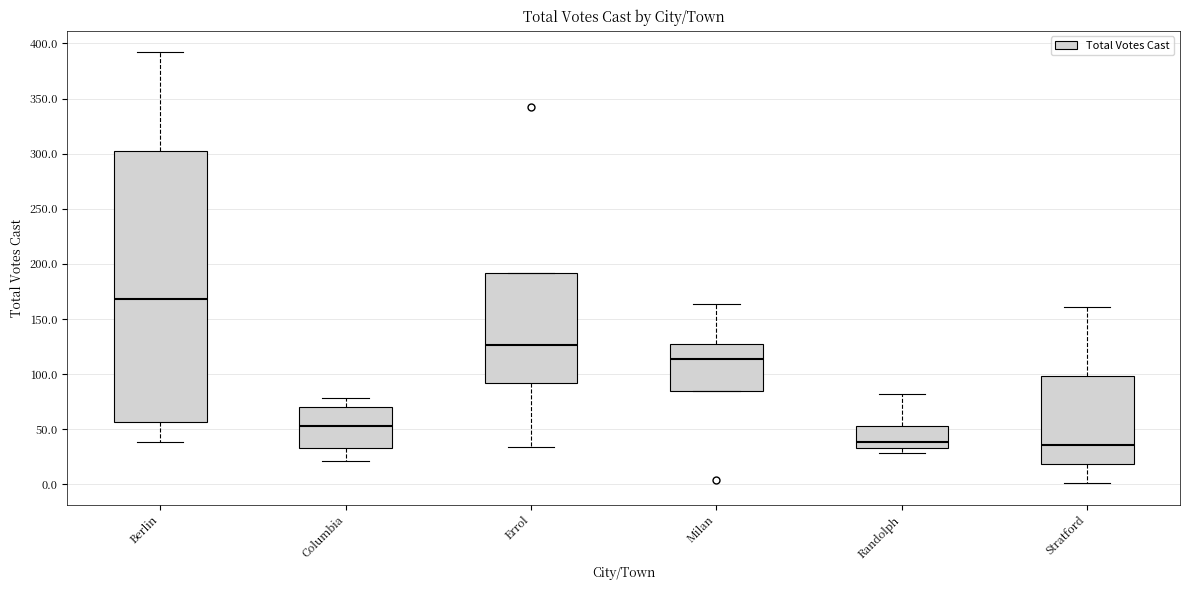

Which box is the tallest, from its lower edge to its upper edge?

Berlin